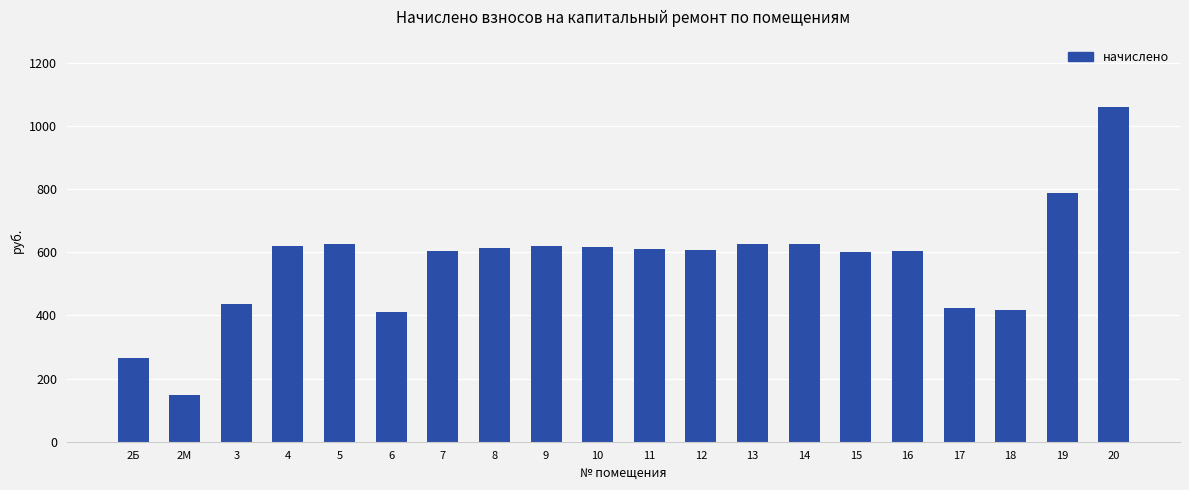

What is the sum of the values at 2М and 9?

768.6